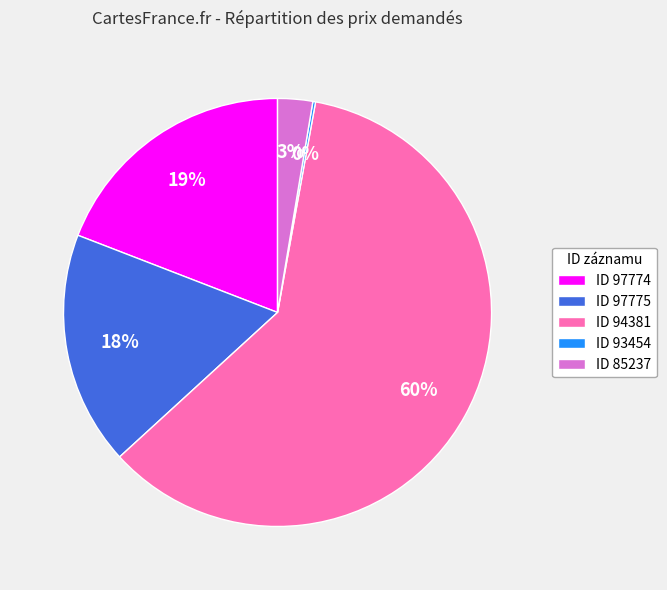

Do ID 97774 and ID 97775 together represent more than half of the pie?

No